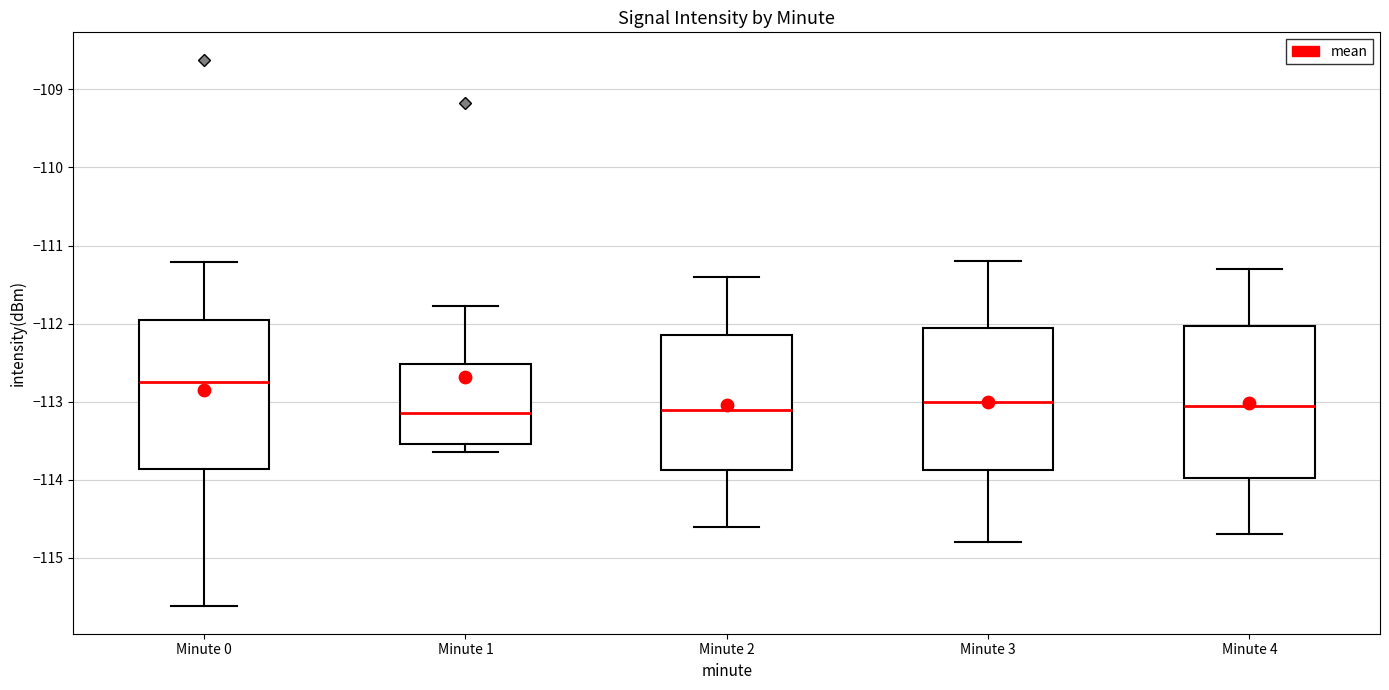

Reading left to right, read every box against the y-axis: the position of its median line, the range the box covers, and the ends of its whiskers. The values are not printed on the chart, so give them approximately, as read against the axis.

Minute 0: median -112.8, box -113.9 to -111.9, whiskers -115.6 to -111.2
Minute 1: median -113.1, box -113.5 to -112.5, whiskers -113.6 to -111.8
Minute 2: median -113.1, box -113.9 to -112.1, whiskers -114.6 to -111.4
Minute 3: median -113.0, box -113.9 to -112.0, whiskers -114.8 to -111.2
Minute 4: median -113.0, box -114.0 to -112.0, whiskers -114.7 to -111.3